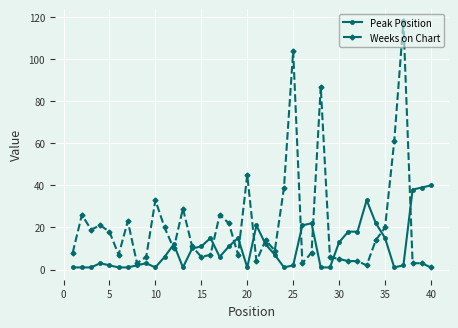

True or false: Peak Position has more than 0 points higher than both neighbors.

True